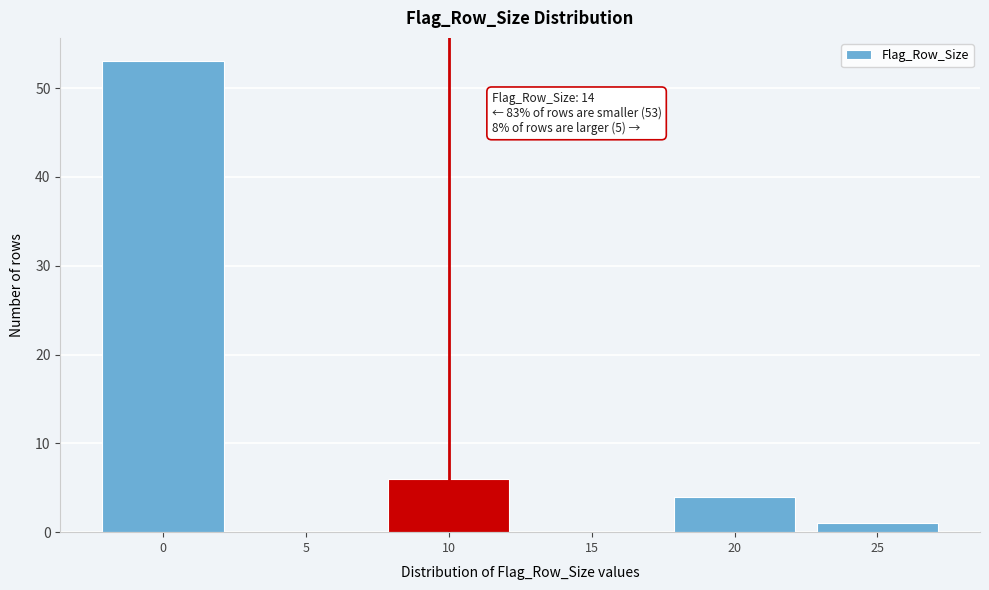

Reading left to right, transcribe all the data shown in this chart.

0=53	5=0	10=6	15=0	20=4	25=1